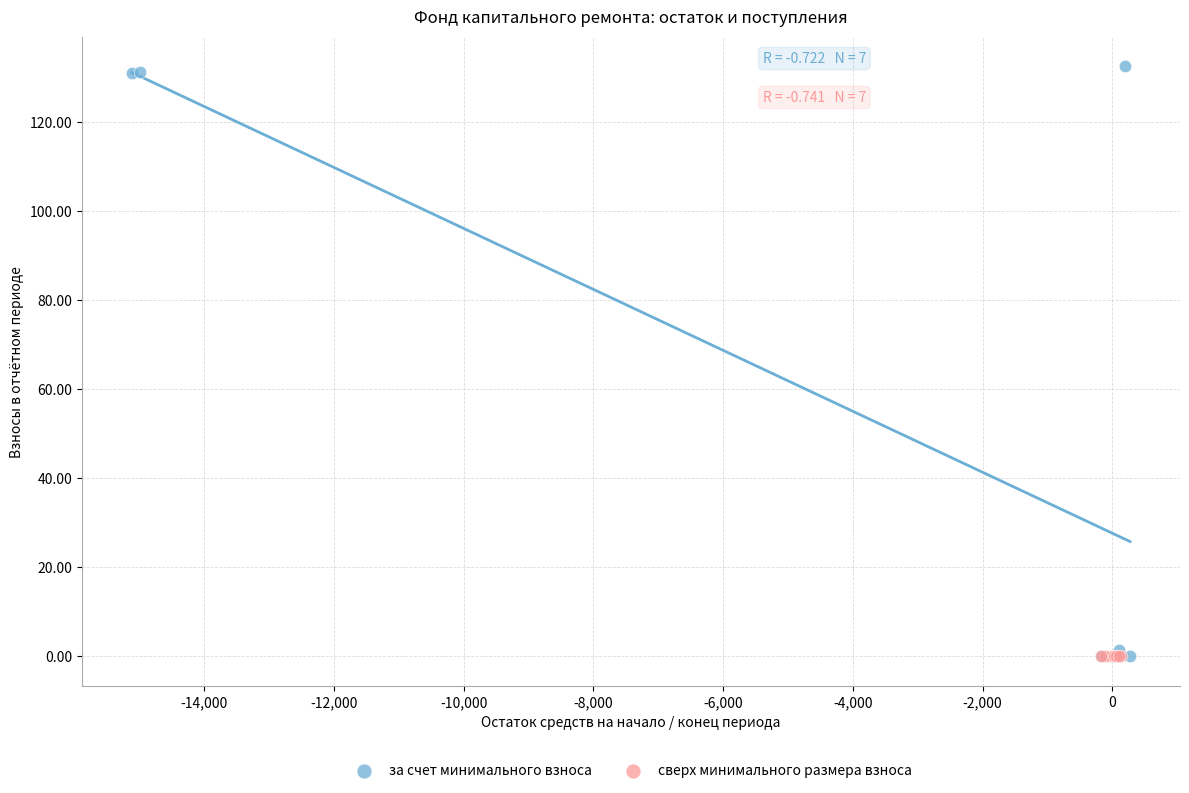

Which series has the largest Y range (max minus min)?

за счет минимального взноса